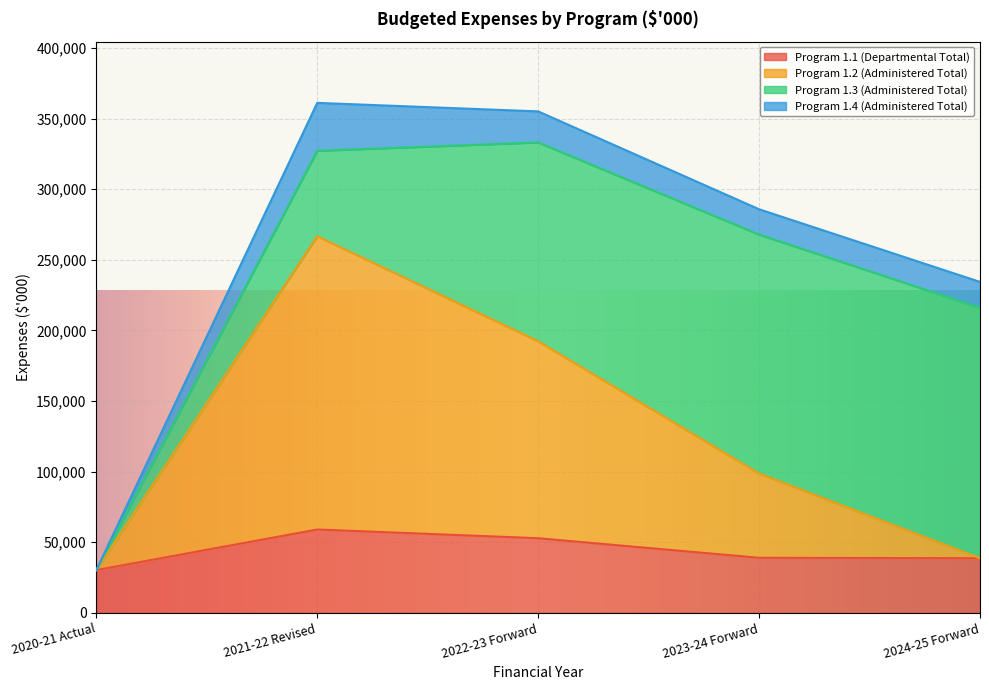

Is the value of Program 1.2 (Administered Total) at 2021-22 Revised greater than the value of Program 1.1 (Departmental Total) at 2020-21 Actual?

Yes